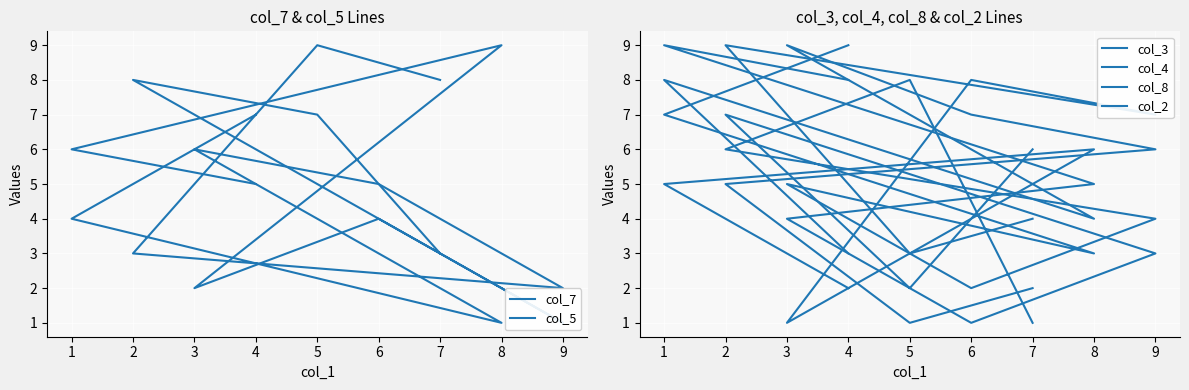

What is the difference between the col_7 values at 2 and 3?

3